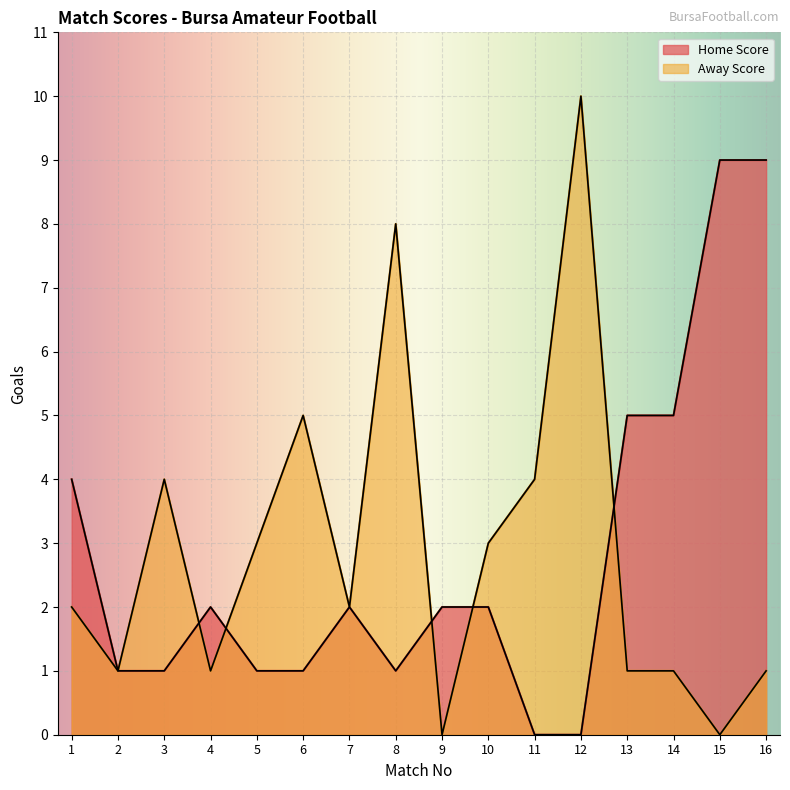

What is the total value across all series at 7?

4